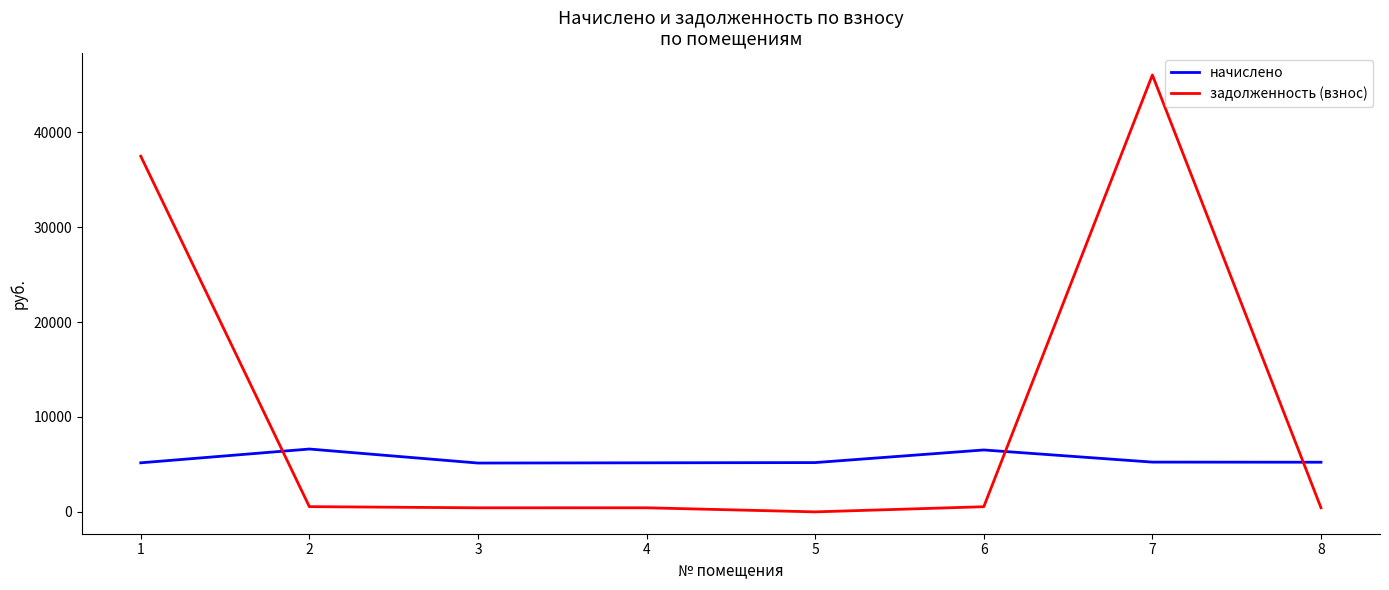

Where does the начислено series first go above 5232?

2